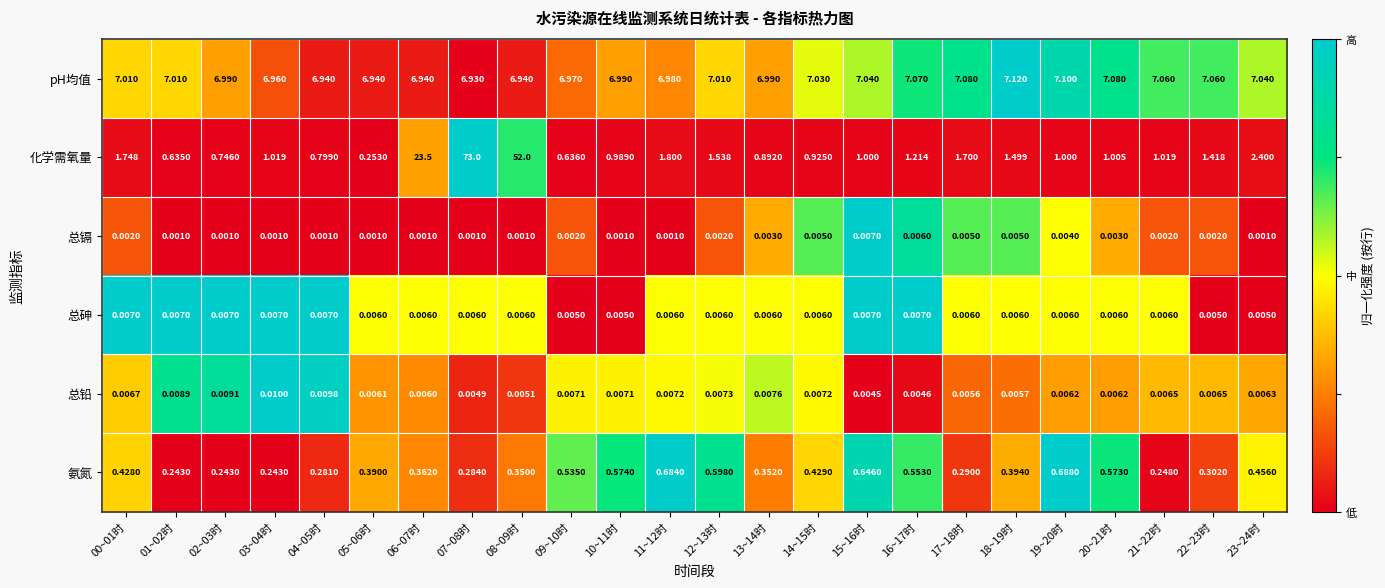

Which series has the widest spread of values?

化学需氧量